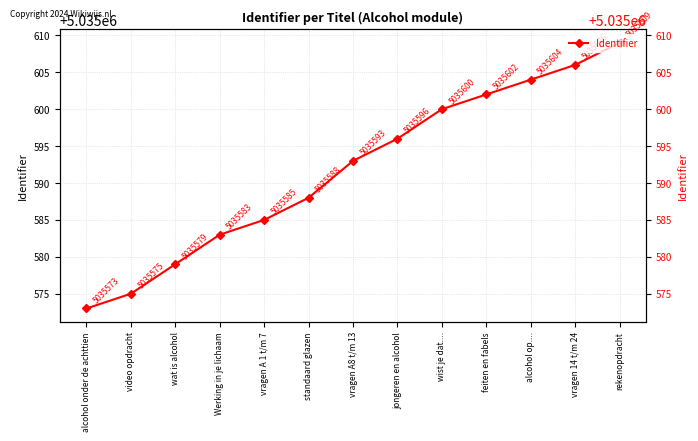

What is the average value?

5035592